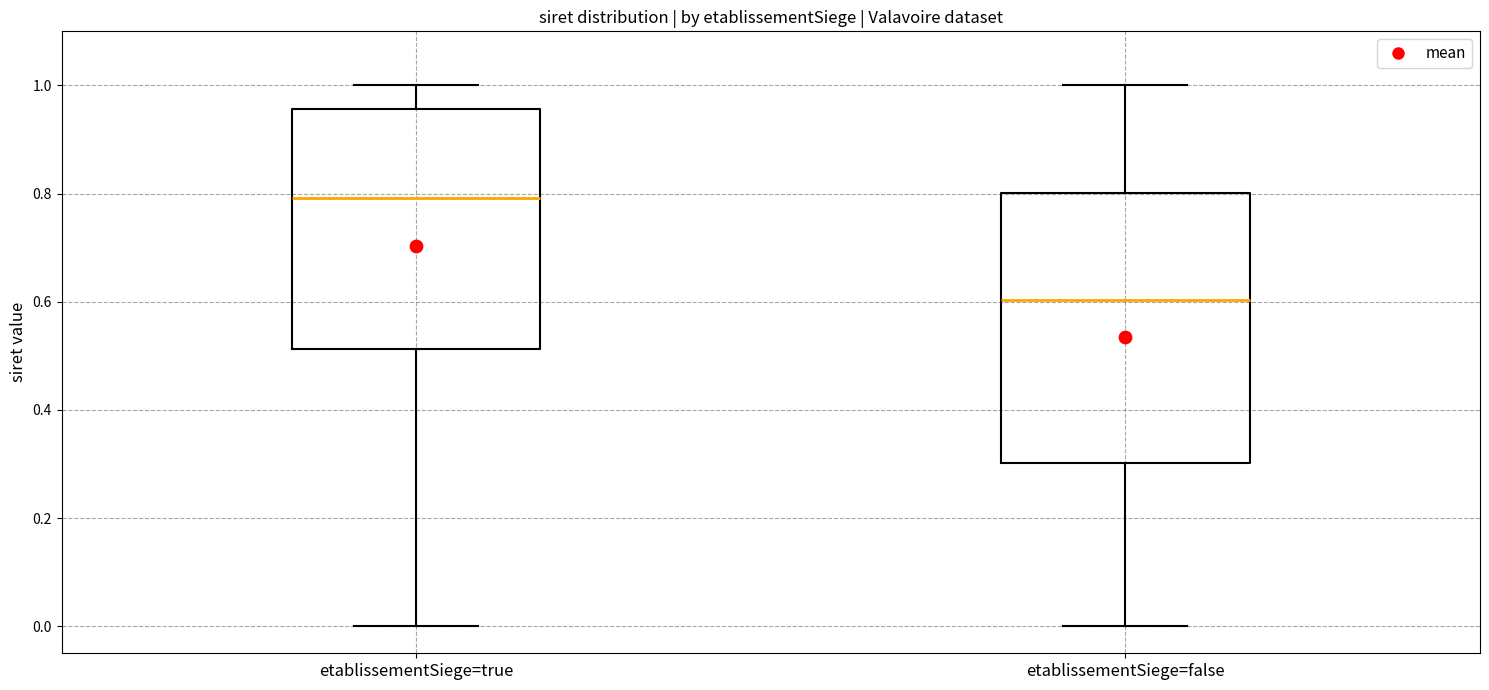

Where is the upper edge of the box for etablissementSiege=true on the y-axis? The values are not printed on the chart, so give them approximately, as read against the axis.

0.96